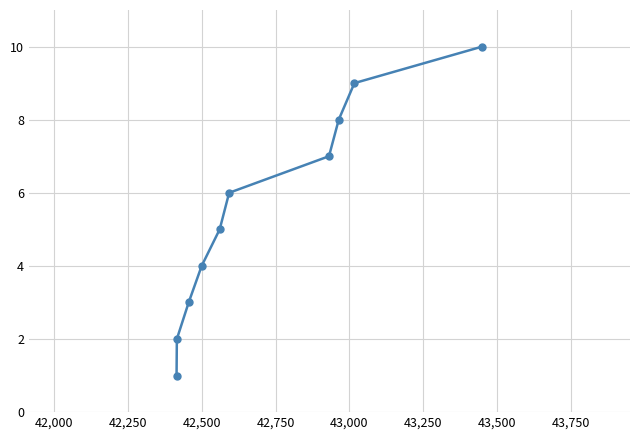

What is the average value?

6